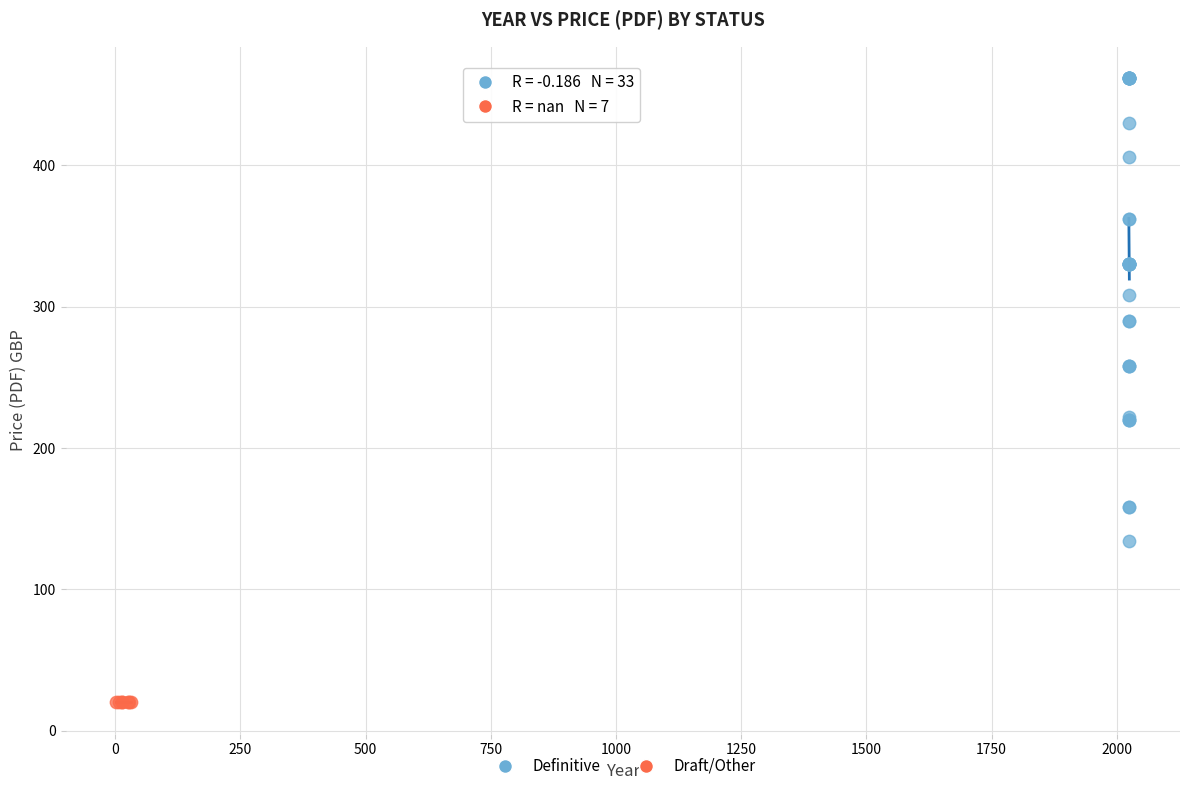

Which series reaches the minimum Y coordinate?

Draft/Other